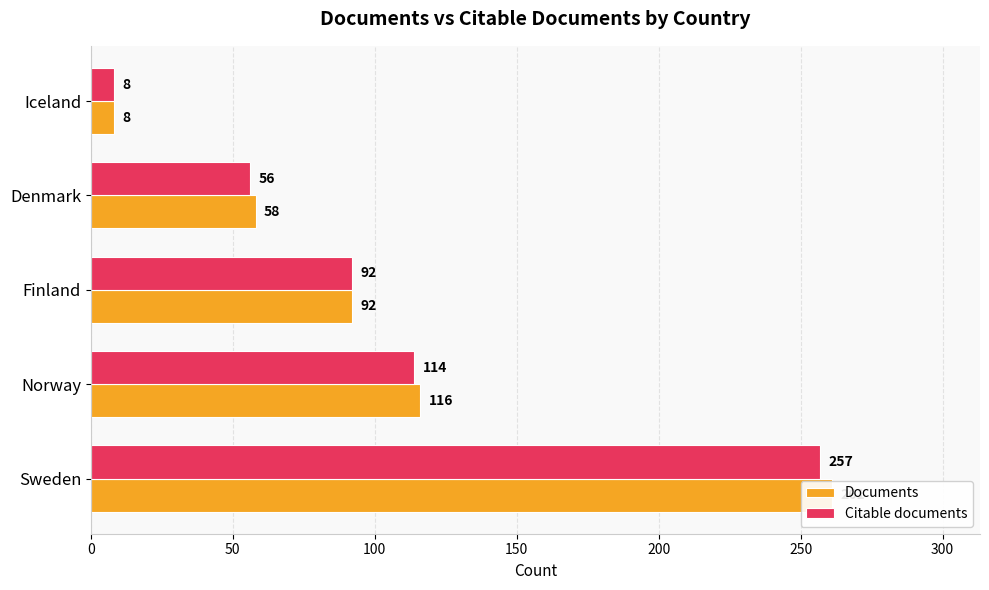

The Citable documents series shows 92 at 100. True or false?

True